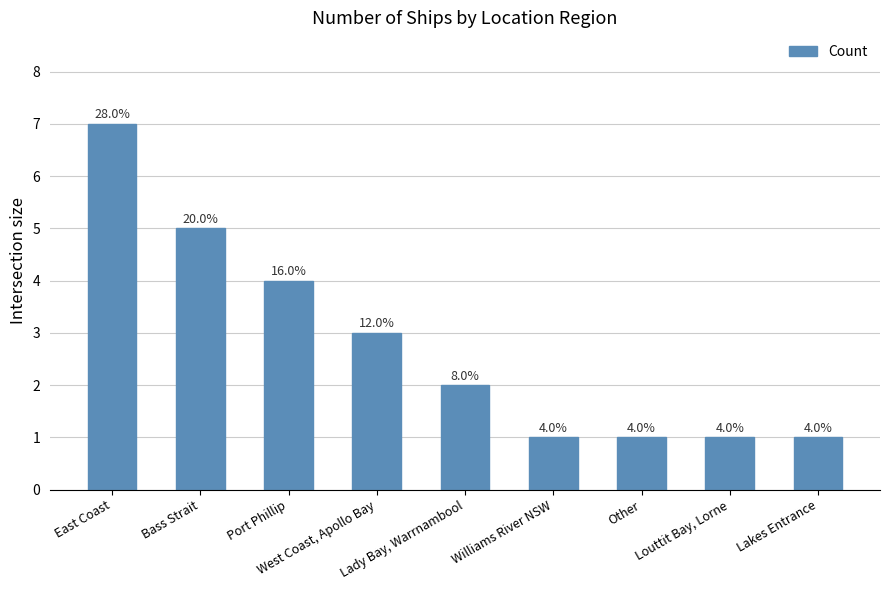

Where is the data nearest to the value 4?

Port Phillip